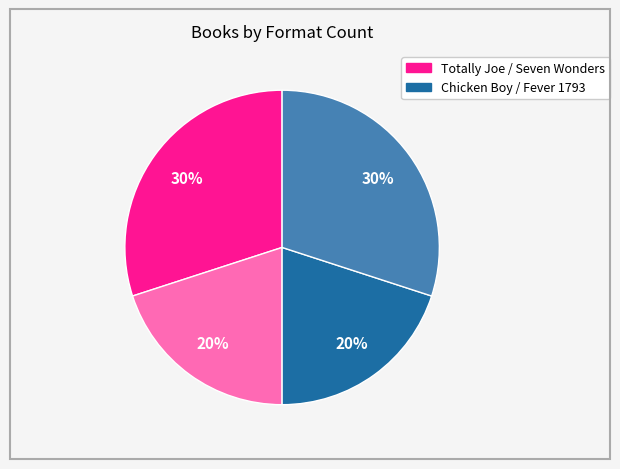

Does any single category account for the majority?

No